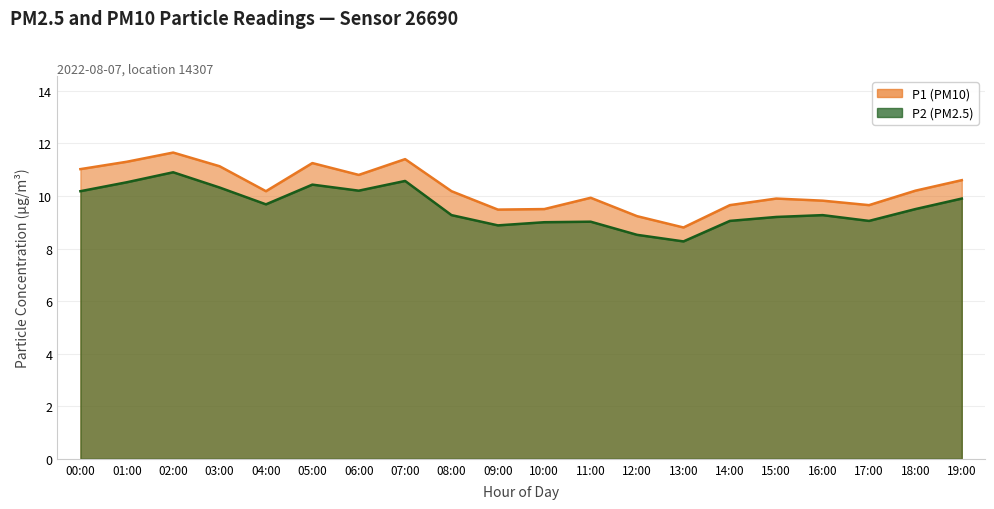

The P1 series shows 15.0 at 09:00. True or false?

False